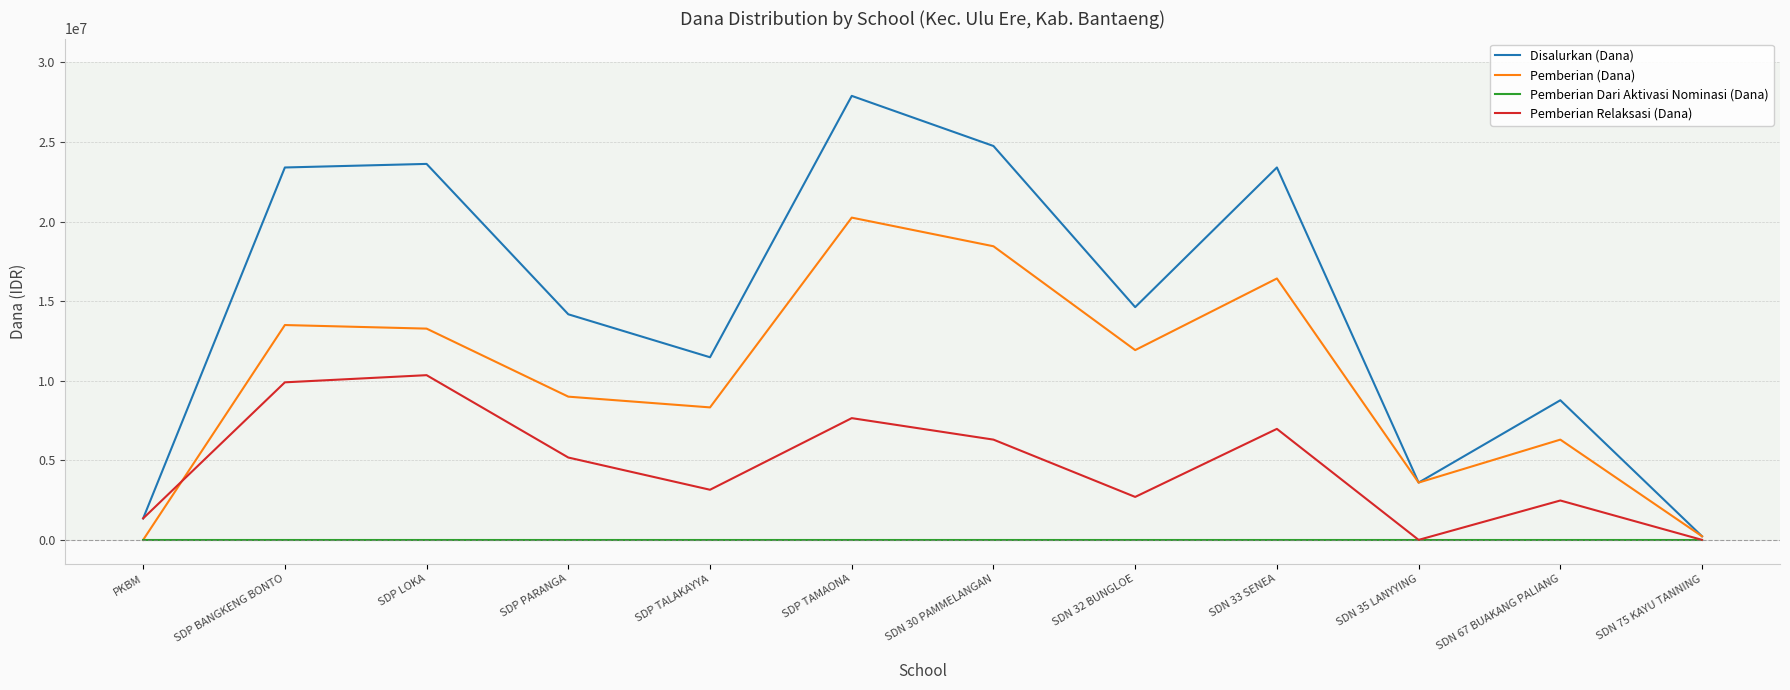

Between SDN 30 PAMMELANGAN and SDN 32 BUNGLOE, which series saw the biggest shift?

Disalurkan (Dana)